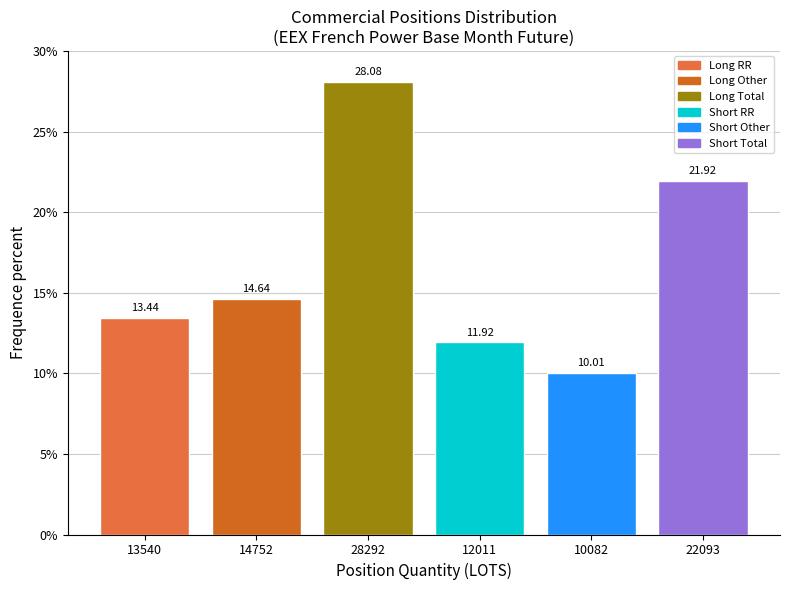

What is the difference between the second highest and second lowest values?

10.0